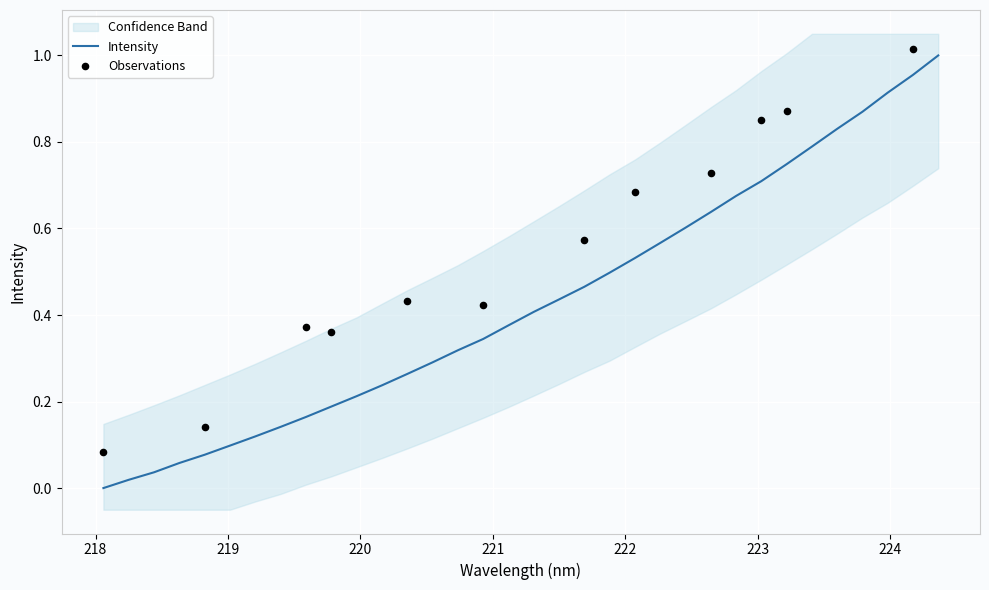

Which has a higher value, 220.7354 or 221.3083?

221.3083